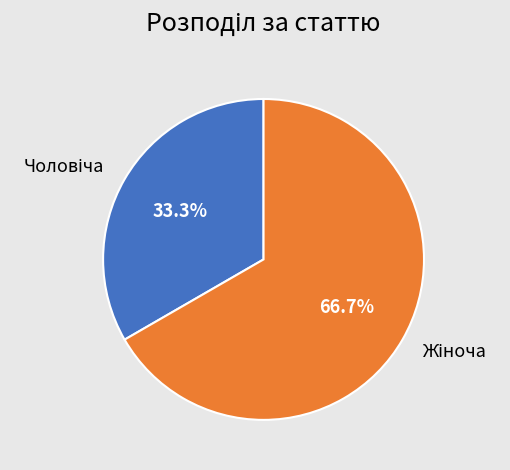

Is there any slice that represents more than half of the pie?

Yes